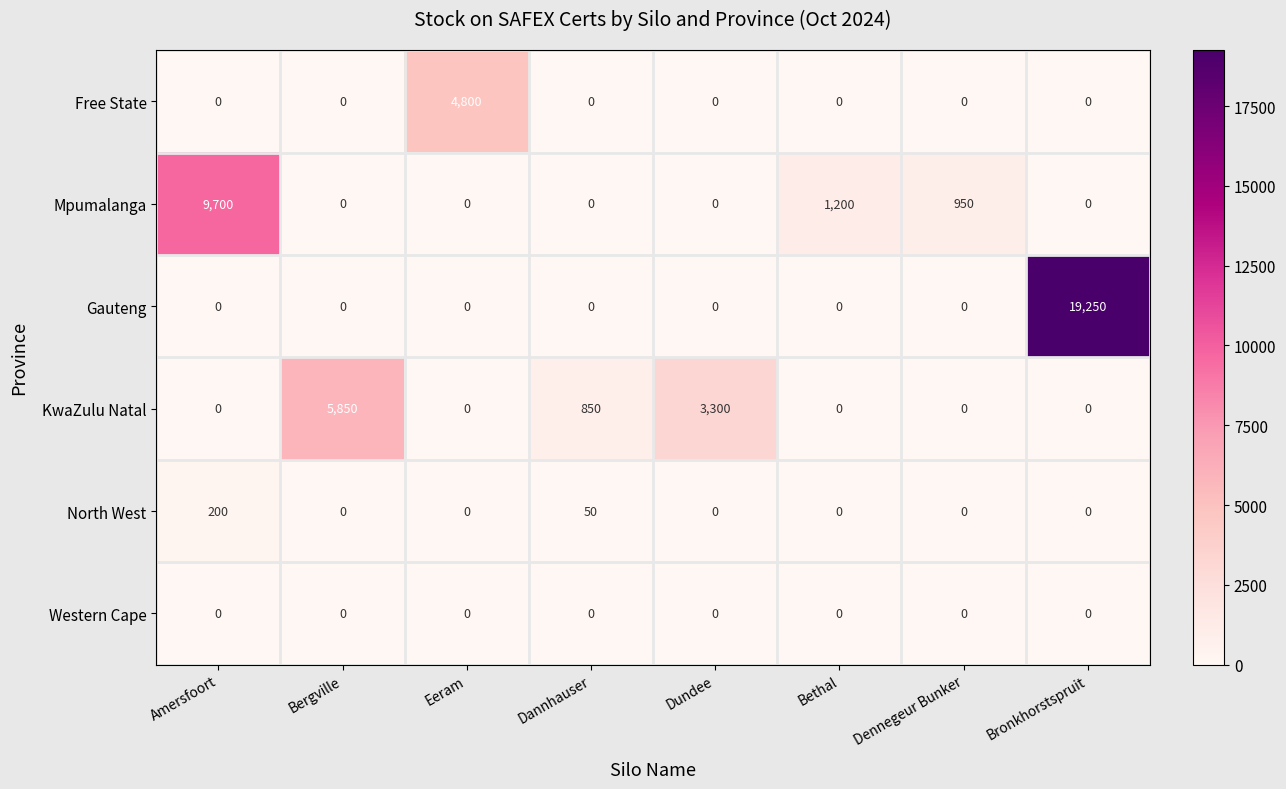

The value of Mpumalanga at Bergville is 0. True or false?

True